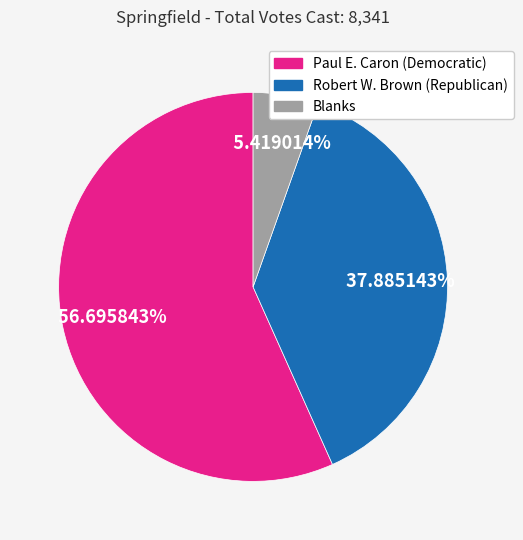

Between Robert W. Brown (Republican) and Blanks, which is larger?

Robert W. Brown (Republican)